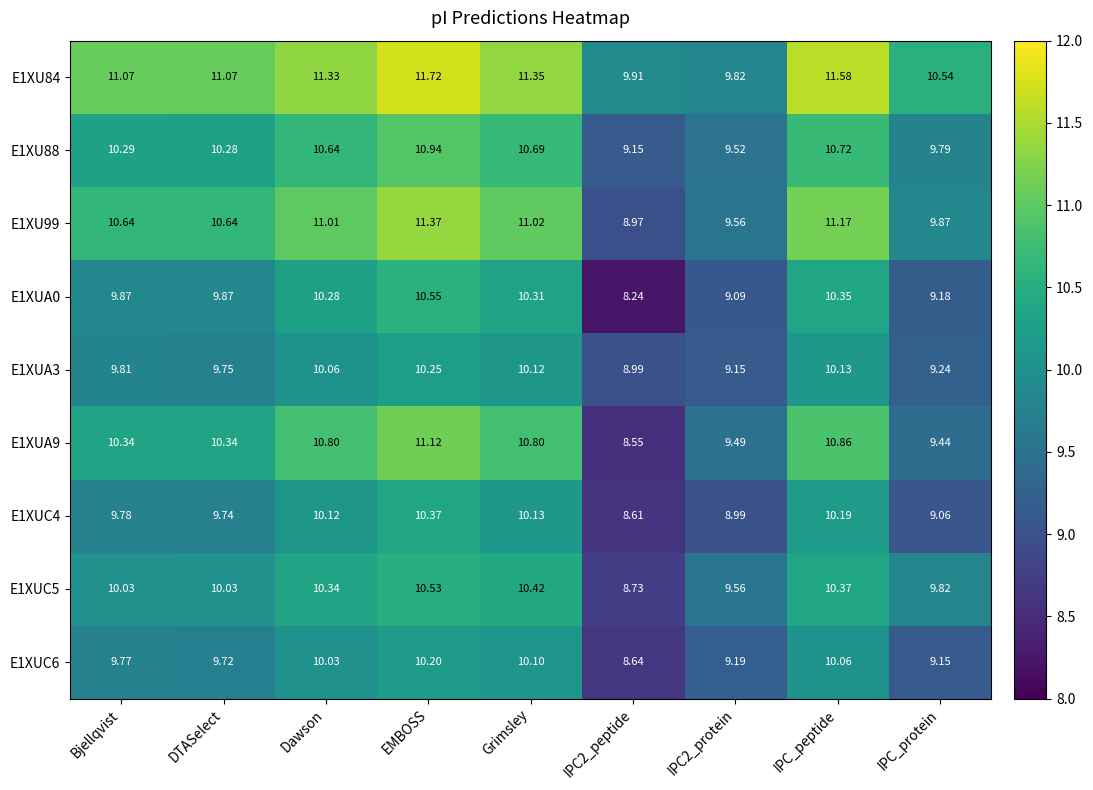

Which label corresponds to the smallest value in the chart?

IPC2_peptide